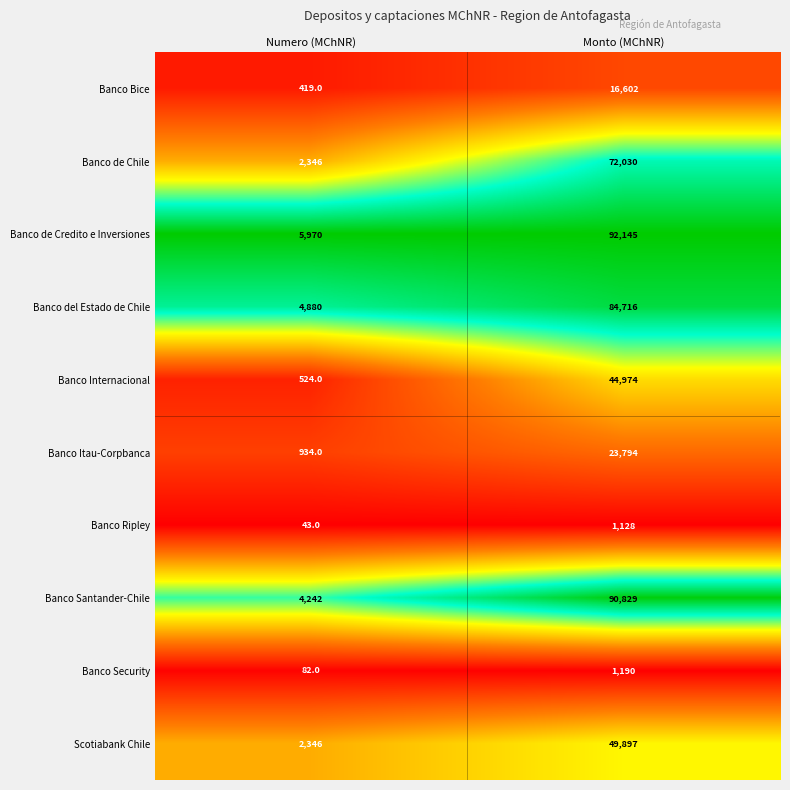

Where is Banco de Chile nearest to the value 37188?

Numero (MChNR)